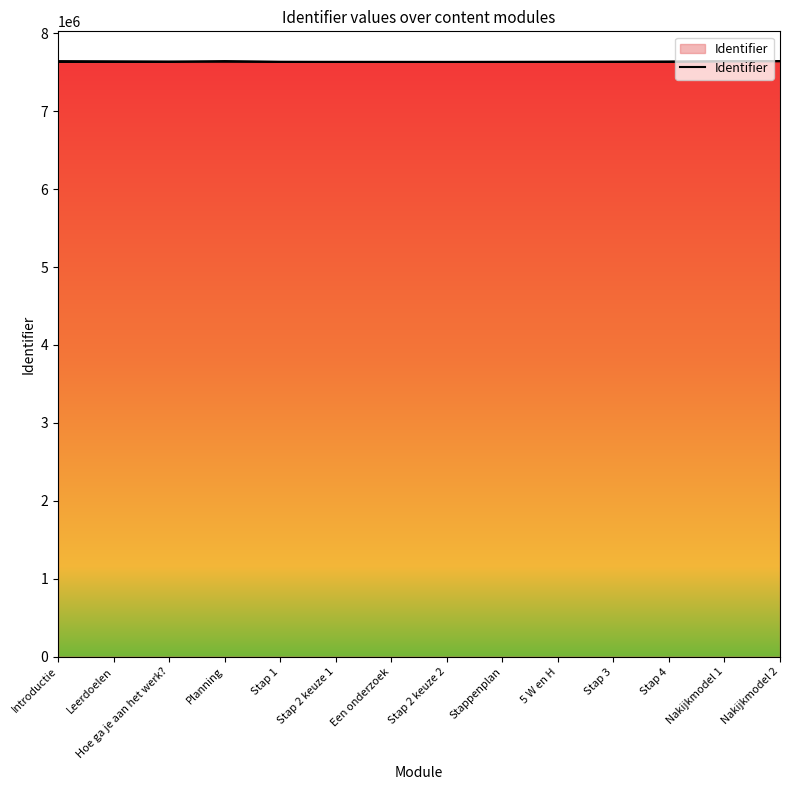

What is the change in value from Leerdoelen to Een onderzoek?

+6